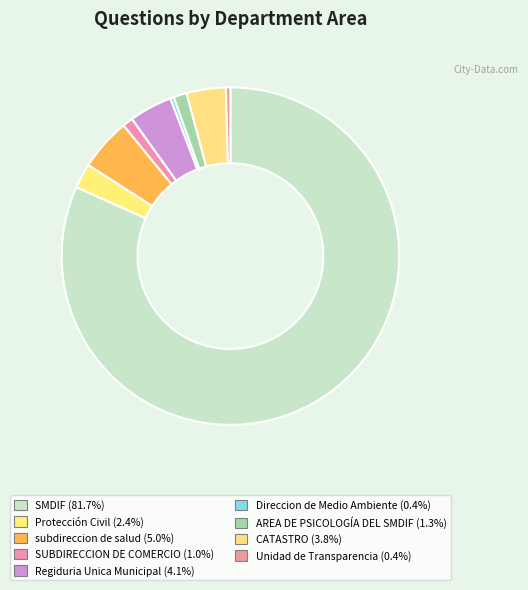

How many slices are in this pie chart?

9